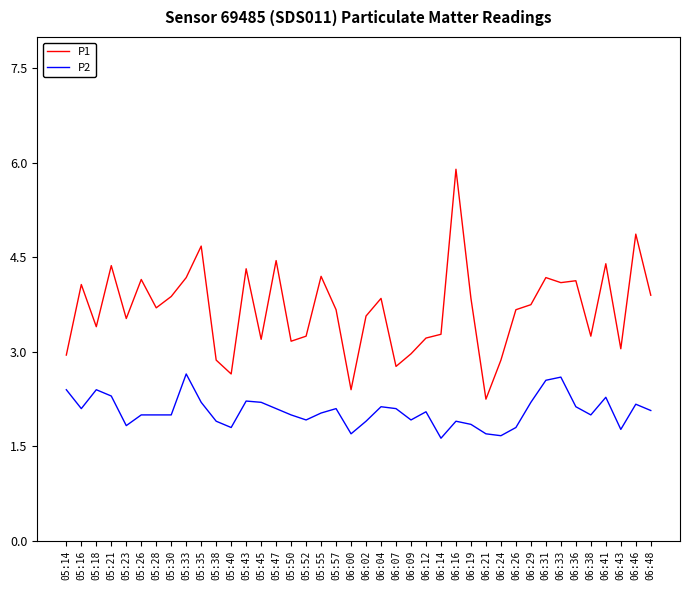

What is the total value across all series at 06:33?

6.7